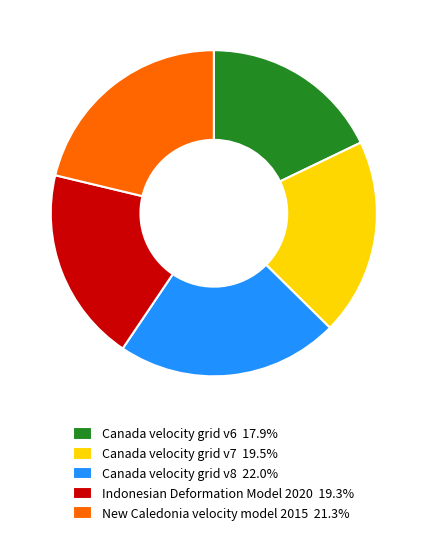

Do Indonesian Deformation Model 2020 and New Caledonia velocity model 2015 together represent more than half of the pie?

No